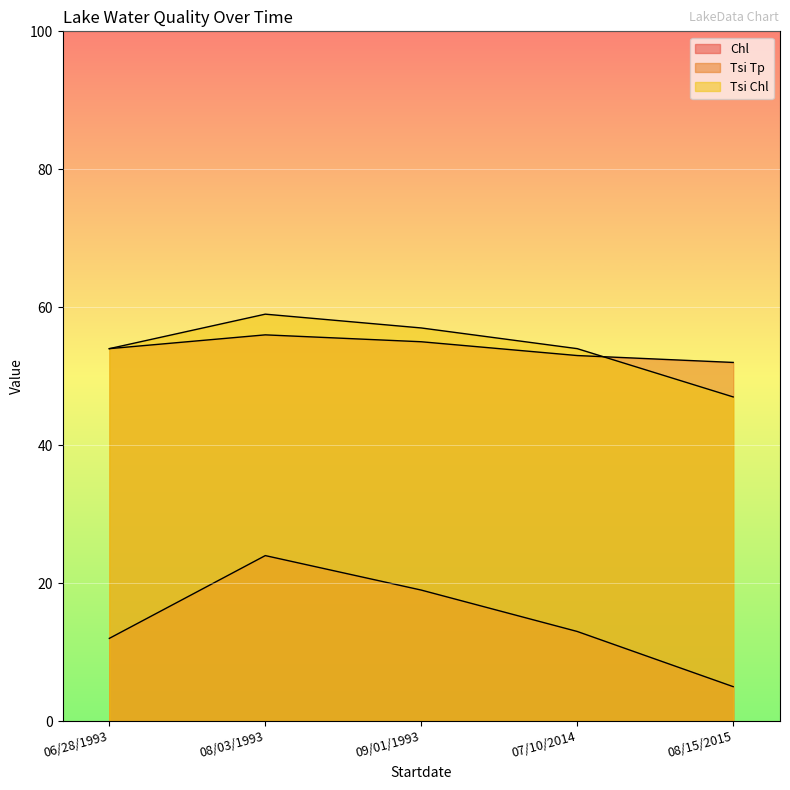

At which label does Tsi Tp first exceed 54?

08/03/1993